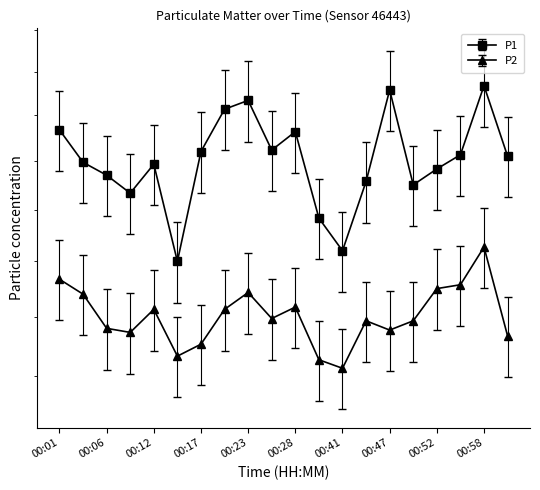

What is the sum of the P2 values at 00:55 and 00:47?

29.8